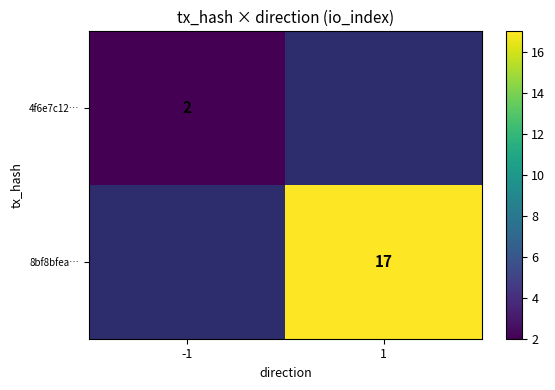

Is it true that 8bf8bfea… equals 9 at 1?

False